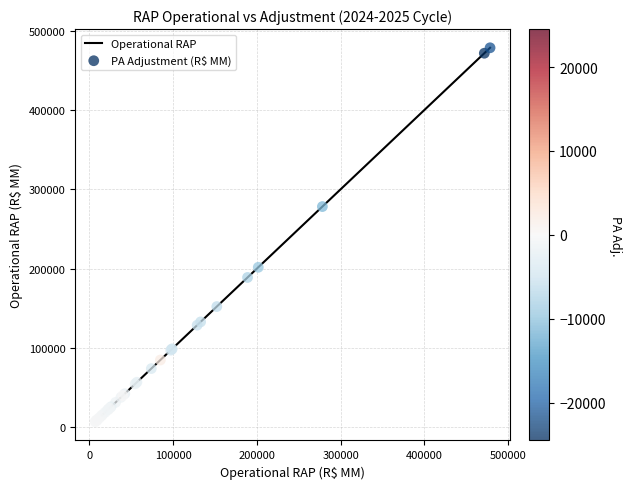

What is the difference between the maximum and minimum values?

471226.9